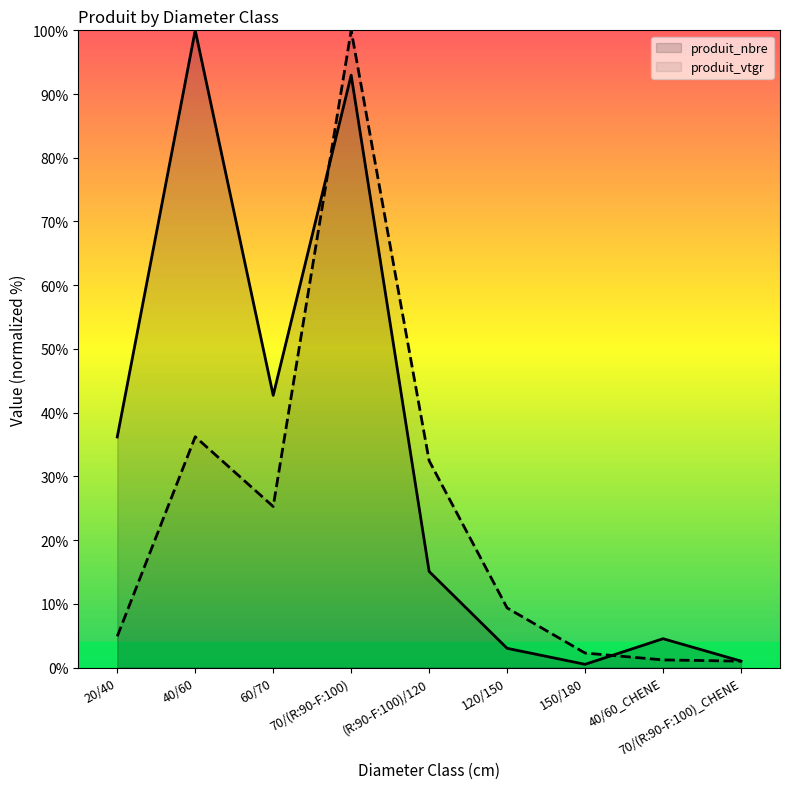

At 40/60, list the series in order from smallest to largest.

produit_vtgr, produit_nbre